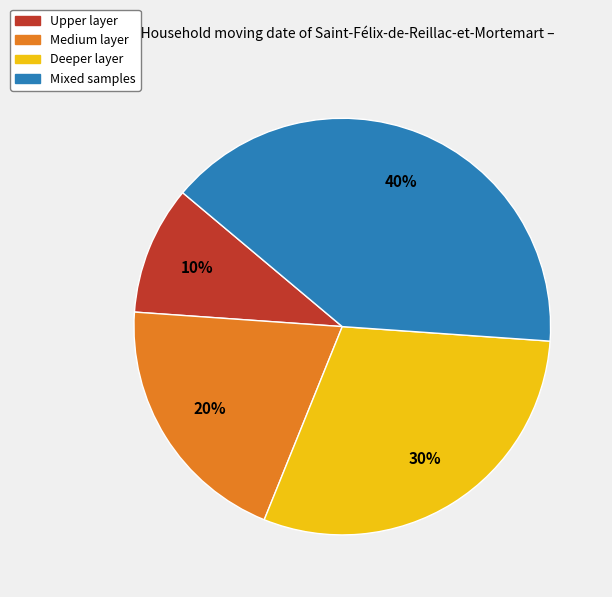

To the nearest percent, what is the average slice percentage?

25%